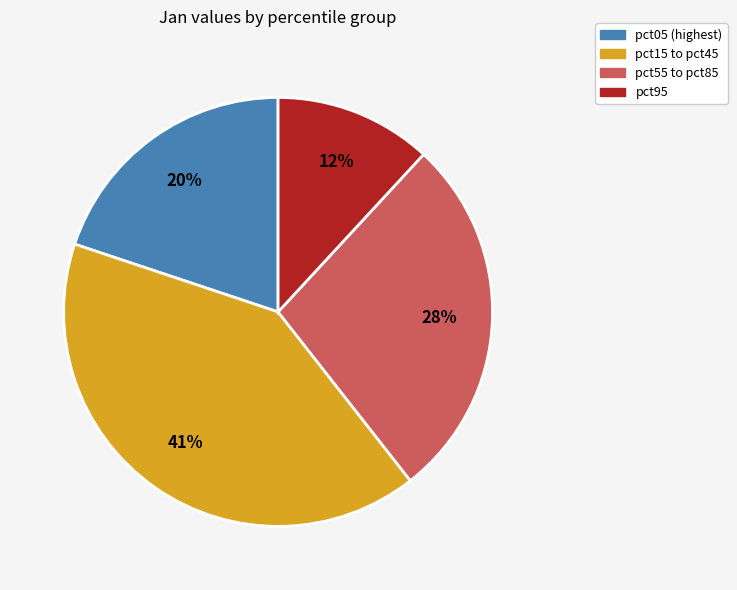

To the nearest percent, what is the difference between the largest and smallest slice percentages?

29%